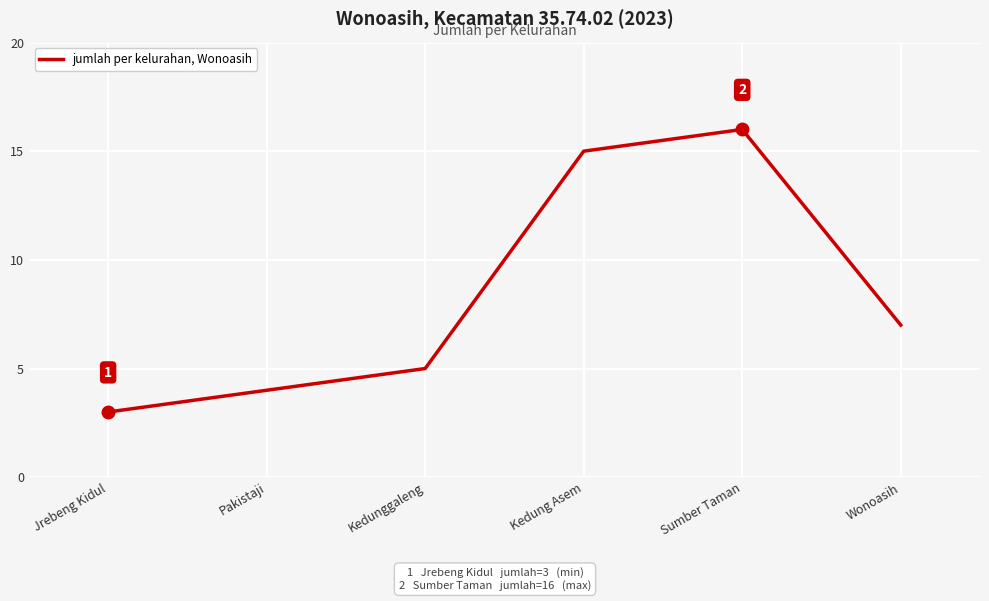

How many interior local peaks (higher than both neighbors) does the data have?

1